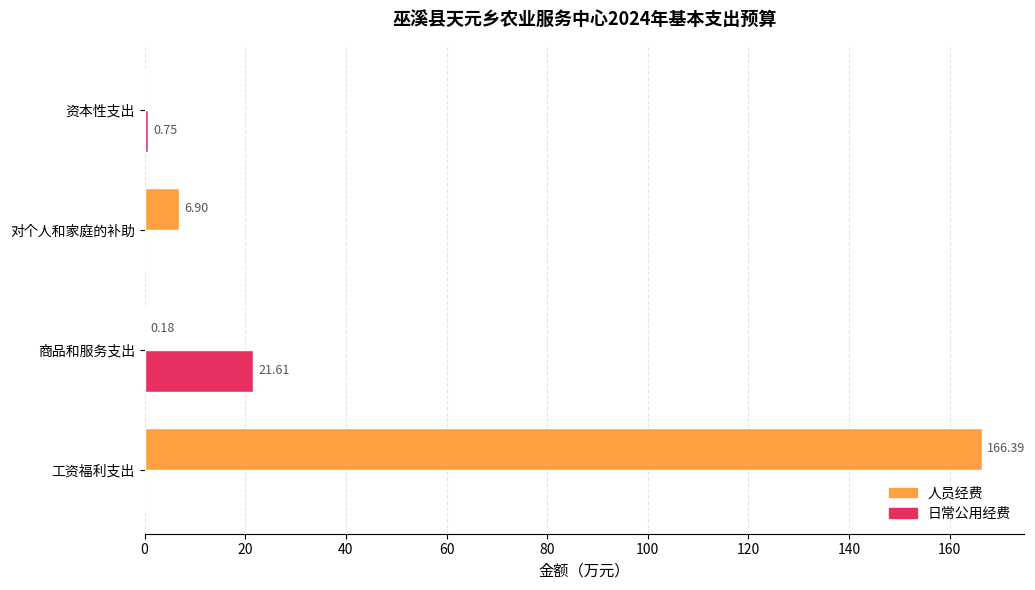

Is the value of 日常公用经费 at 对个人和家庭的补助 greater than the value of 人员经费 at 对个人和家庭的补助?

No